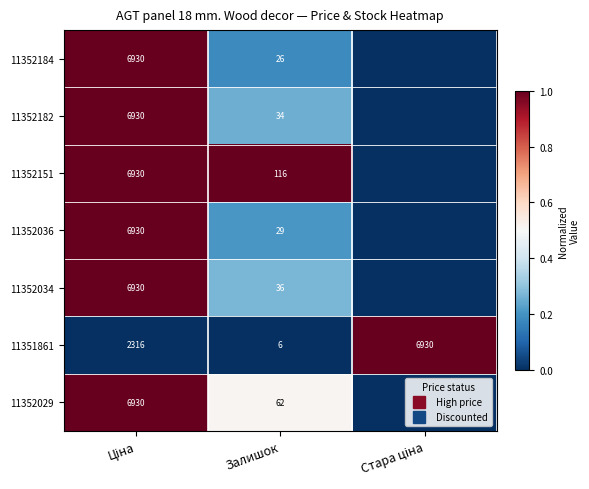

How many distinct data groups are displayed?

7